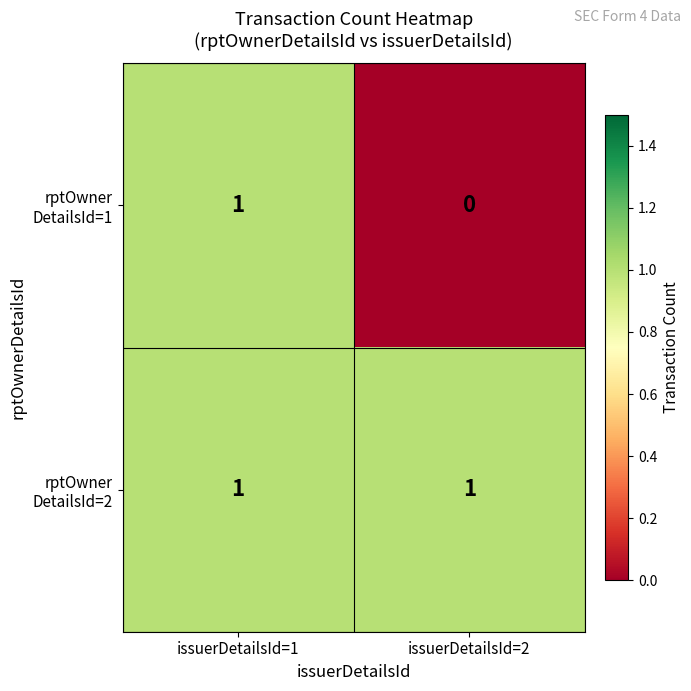

What is the spread (max minus min) of values at issuerDetailsId=2?

1